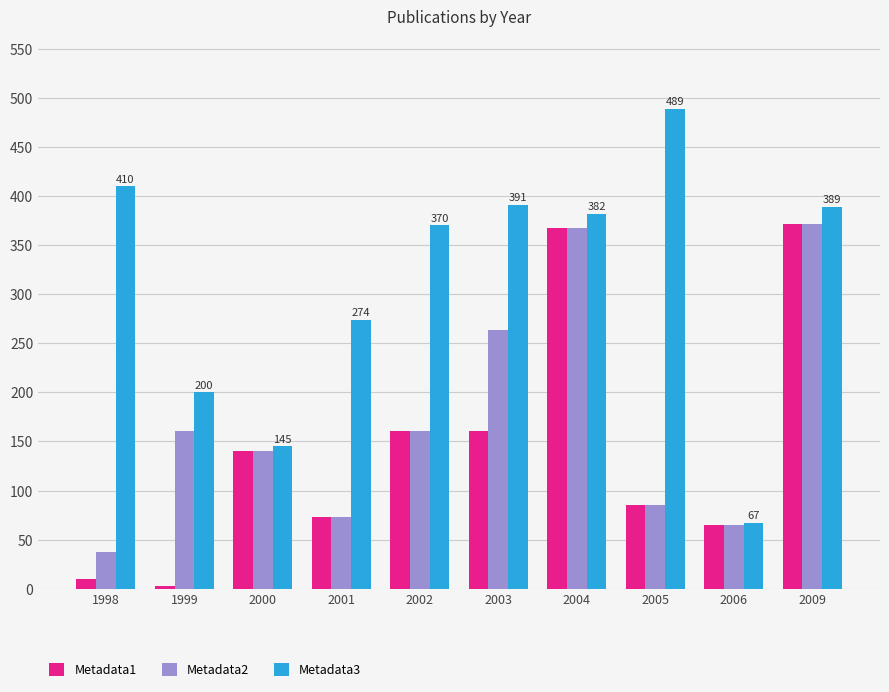

At which label is Metadata3 closest to 278?

2001